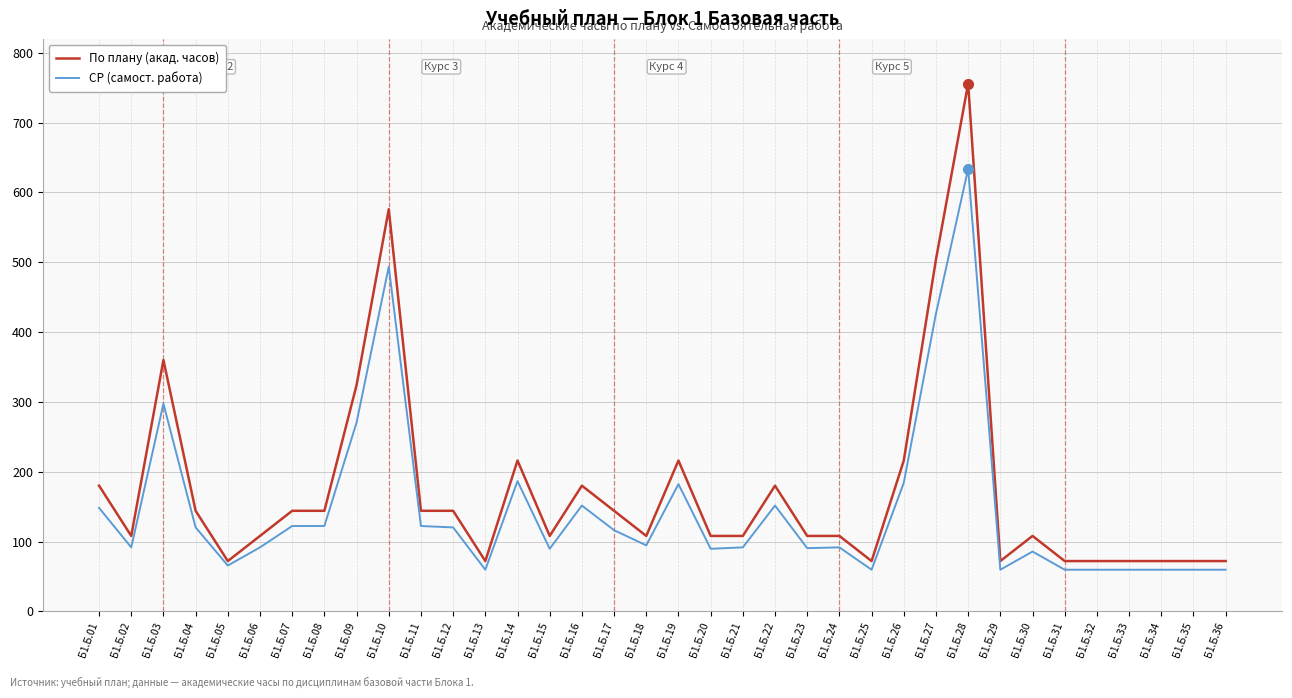

At which category is the sum across all series the highest?

Б1.Б.28